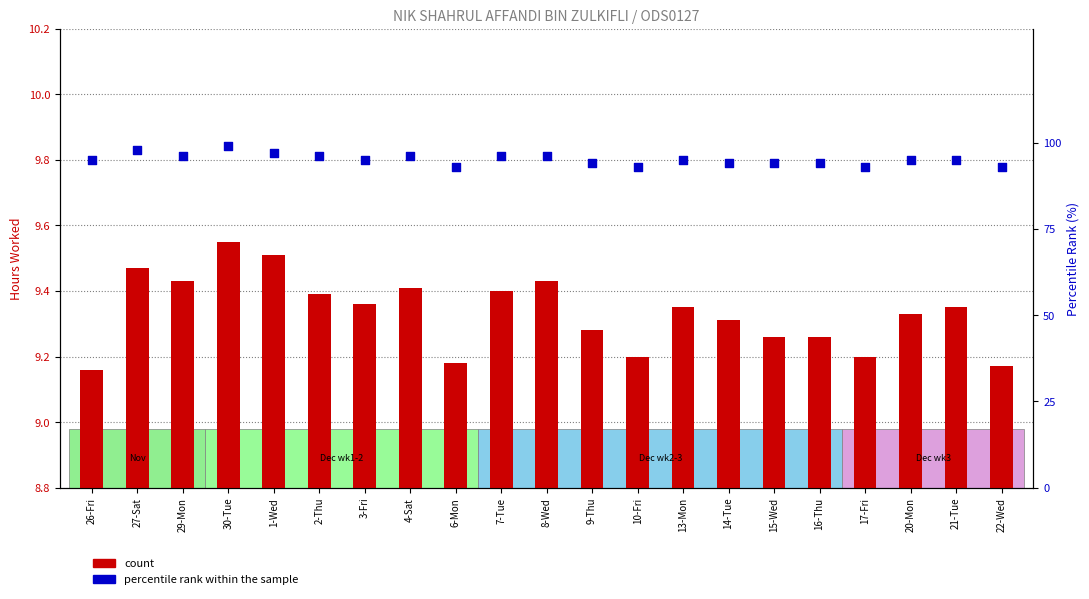

Is the value of percentile rank within the sample at 29-Mon greater than the value of count at 26-Fri?

Yes